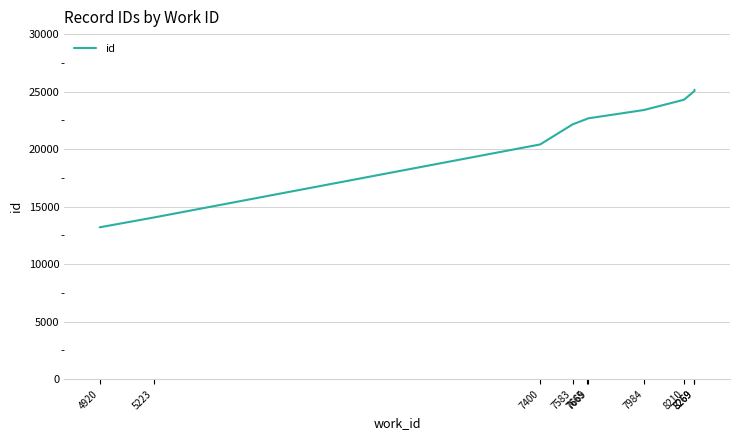

What is the ratio of the value at 8269 to the value at 7984?

1.1